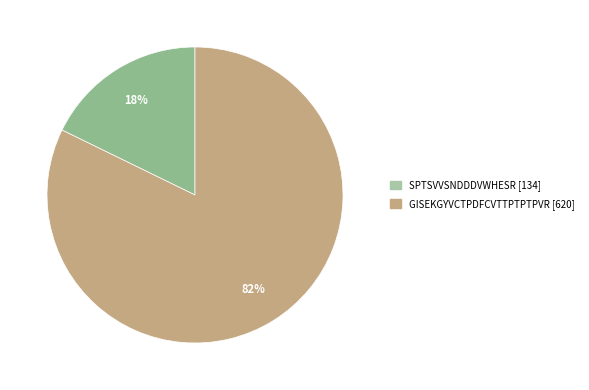

True or false: SPTSVVSNDDDVWHESR accounts for 8% of the total.

False